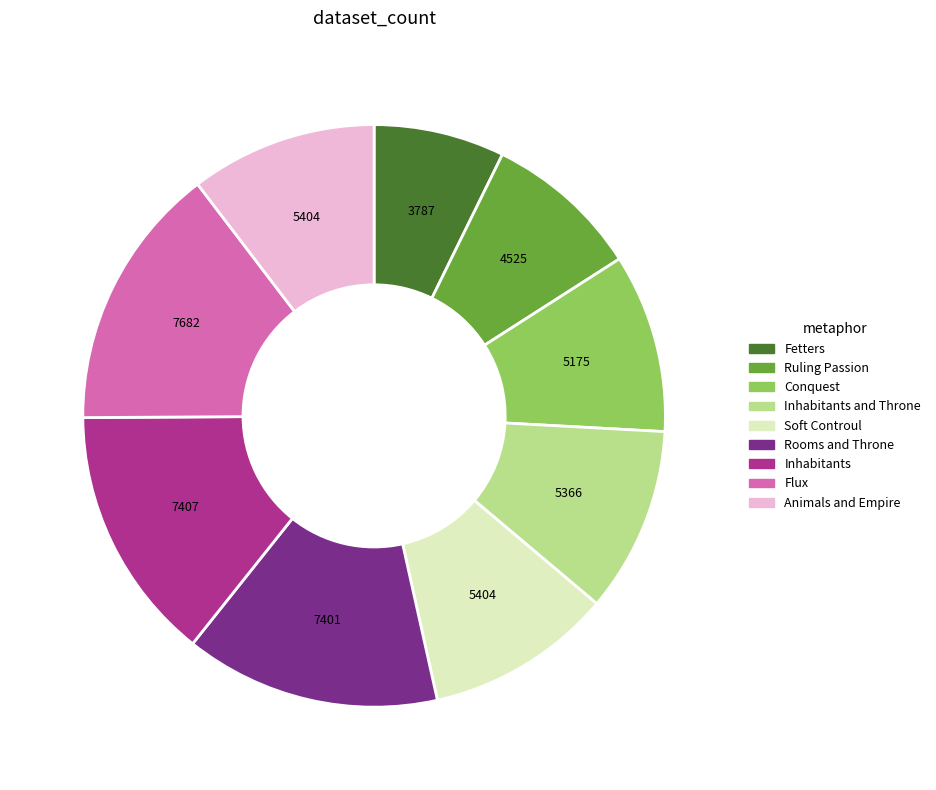

Combined, do Conquest and Animals and Empire account for over 50%?

No